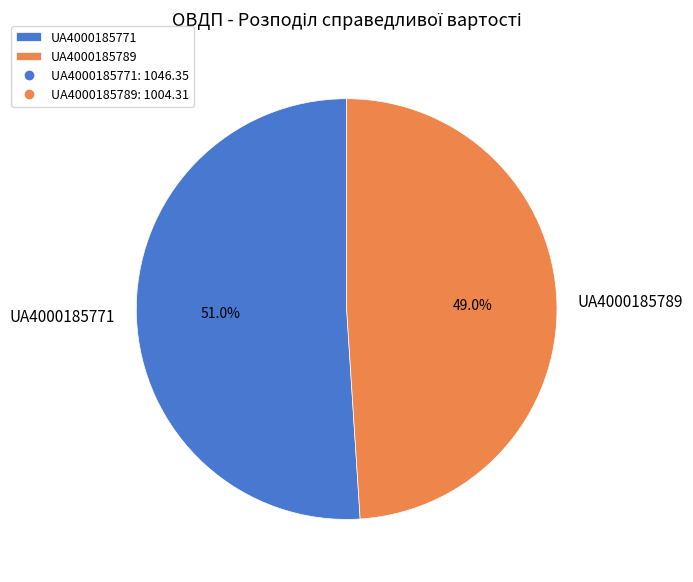

Is it true that UA4000185771 is 51% of the pie?

True